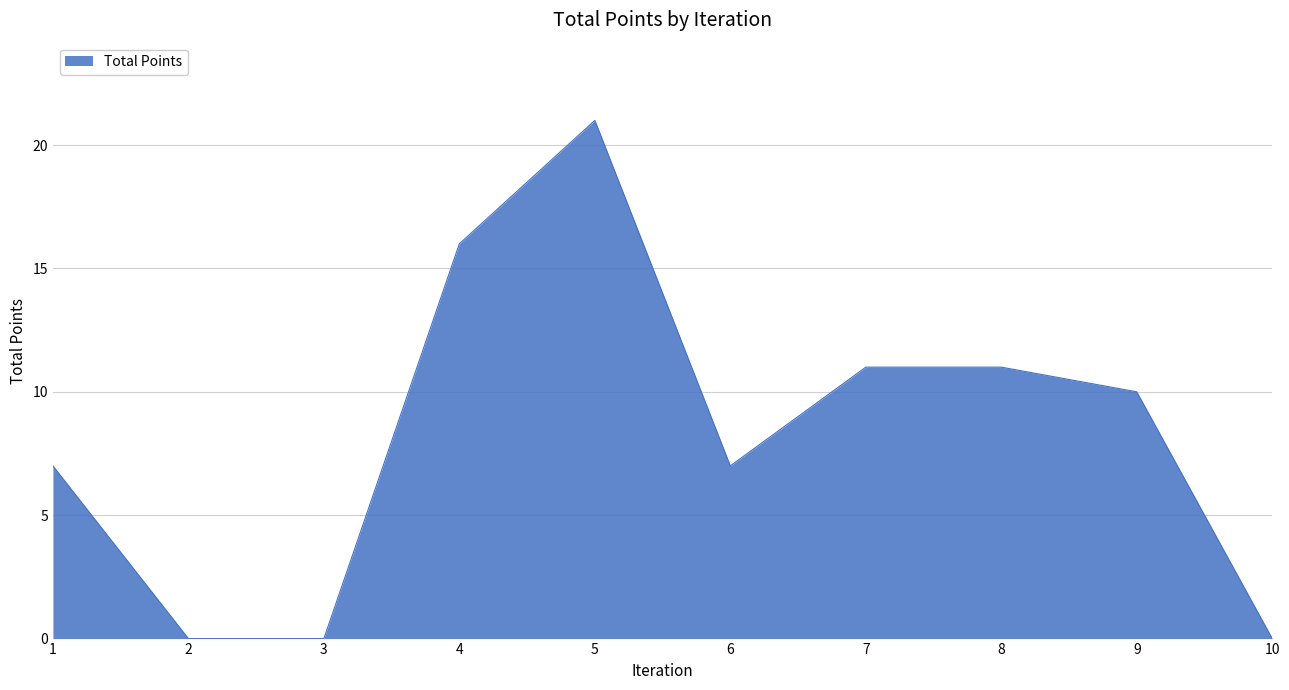

At which category does the chart reach its peak across all series?

5